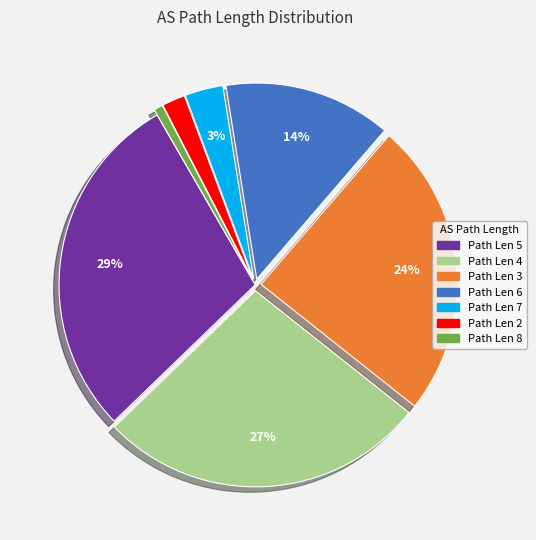

Is there any slice that represents more than half of the pie?

No